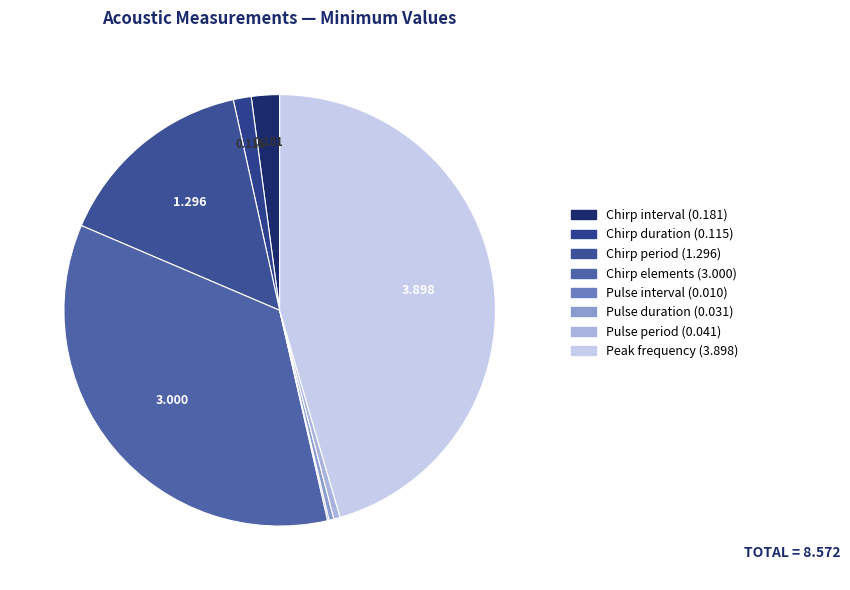

Is it true that Pulse interval is 0% of the pie?

True